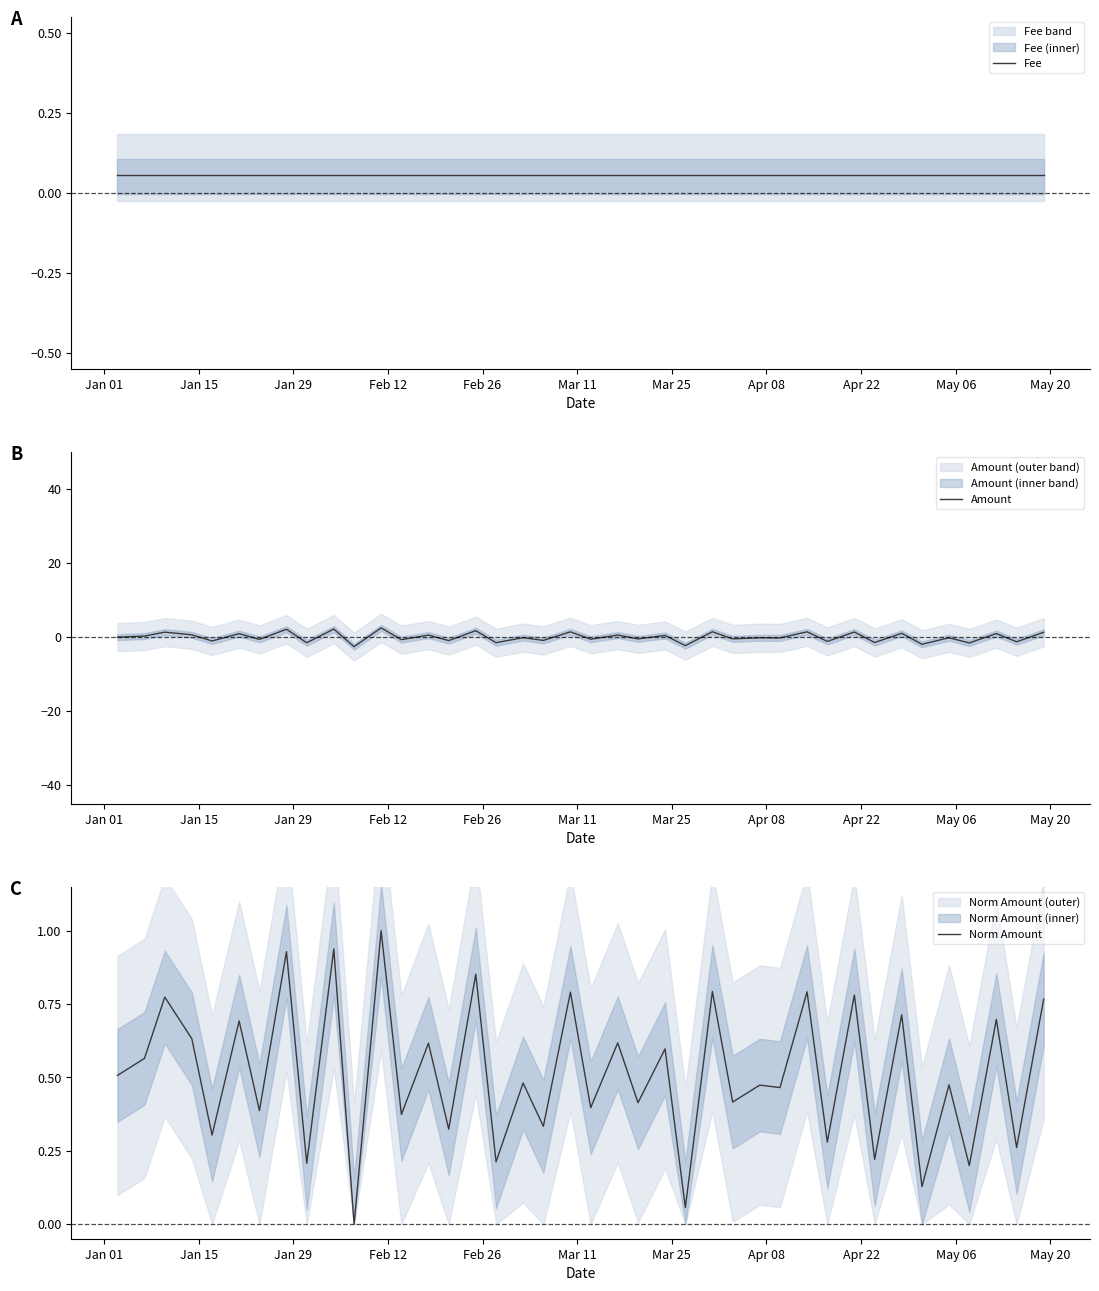

What is the minimum value for Amount?

-2.6